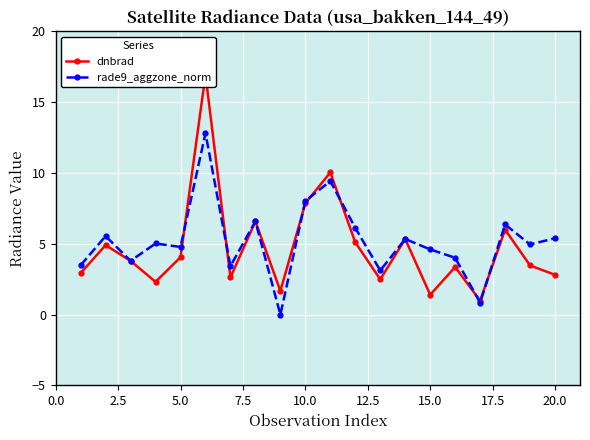

True or false: rade9_aggzone_norm has more than 2 interior local peaks.

True